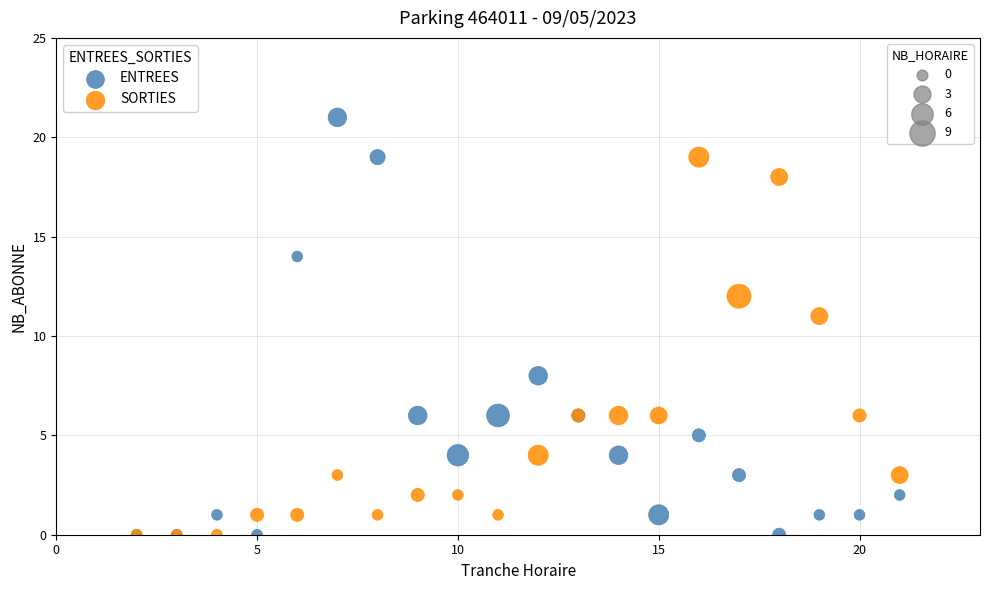

Across all series, what Y value is closest to 10?

11